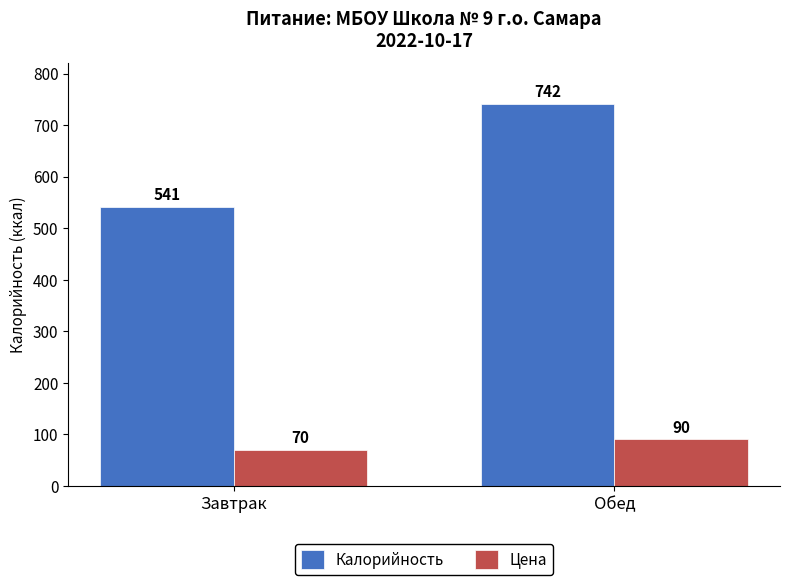

Rank the series at Завтрак from highest to lowest value.

Калорийность, Цена